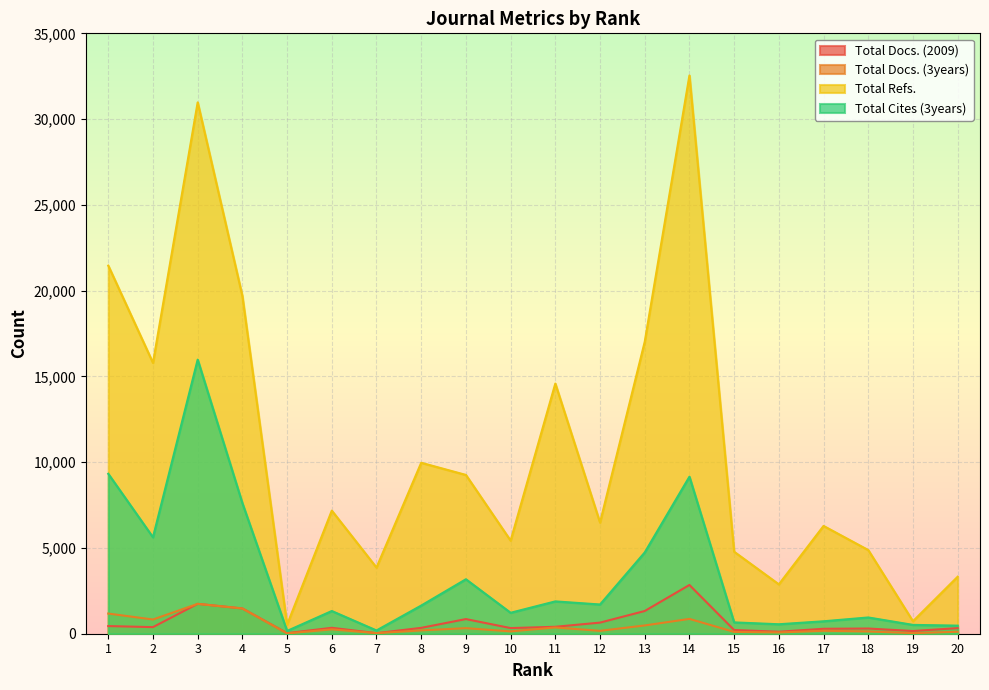

Which category has the lowest value in the Total Docs. (2009) series?

5